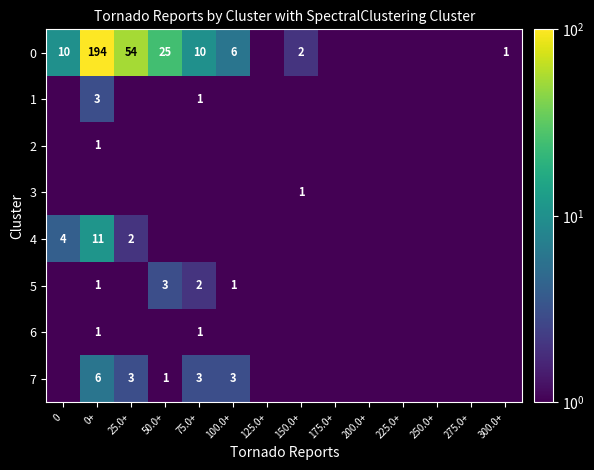

Is it true that 2 equals 1.4 at 0+?

False